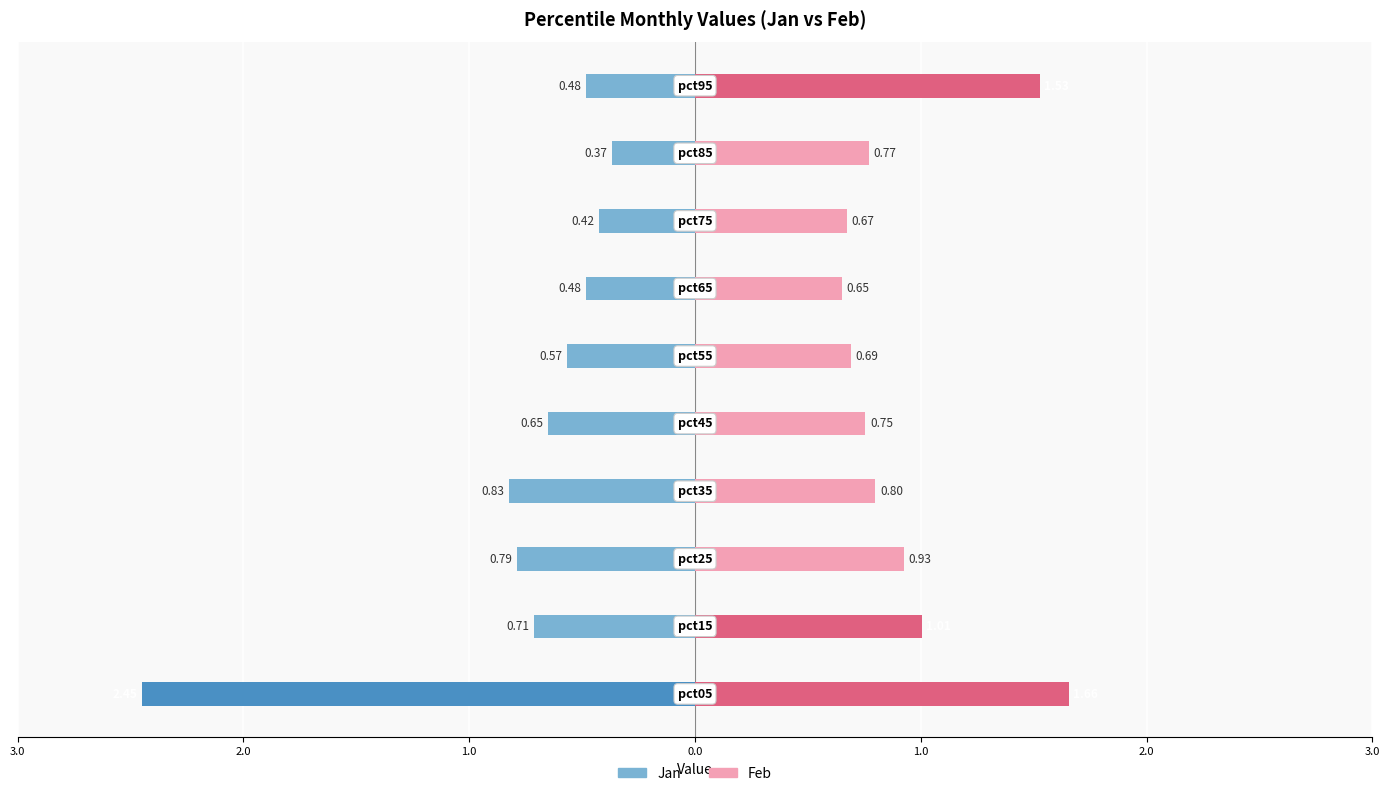

How many bars are there in total?

20